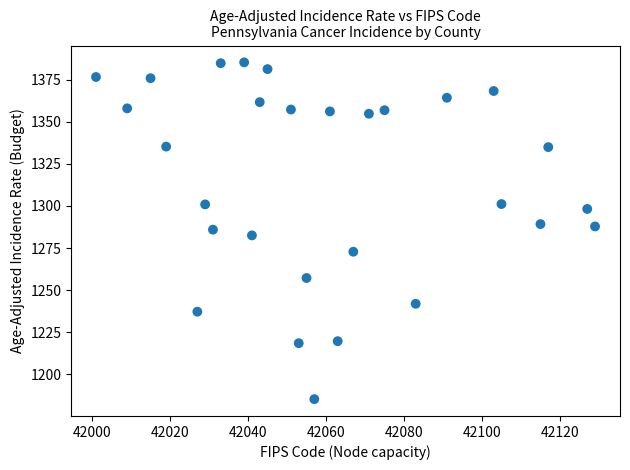

What is the range of Y values (max minus min)?

199.9